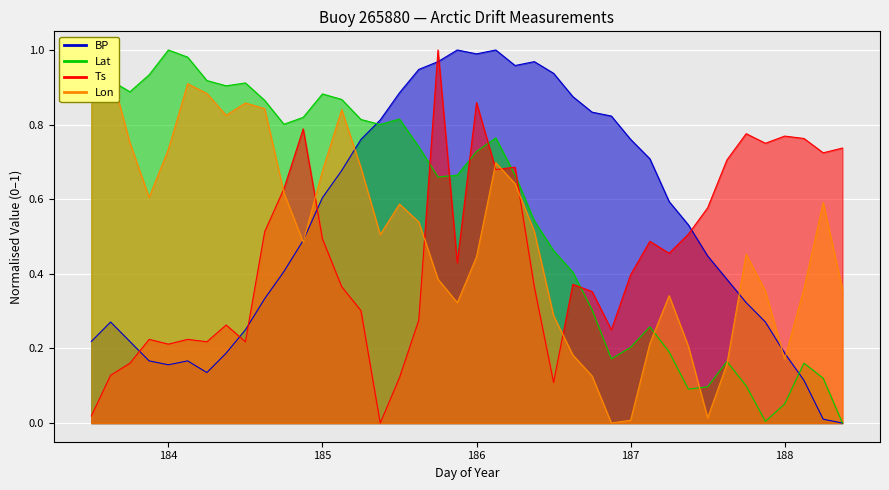

How many interior local valleys does the Lat series have?

8